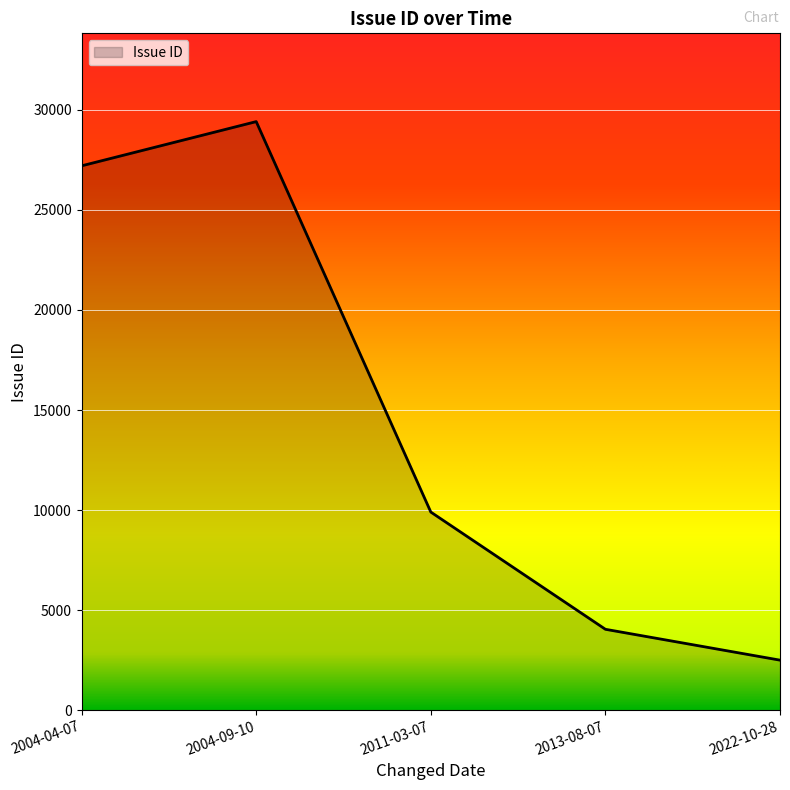

Reading right to left, what are all the values shown in this chart?

2022-10-28=2497	2013-08-07=4040	2011-03-07=9899	2004-09-10=29416	2004-04-07=27206